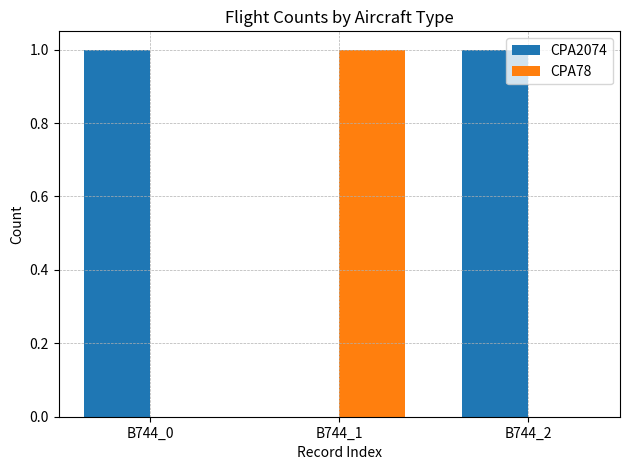

The CPA2074 series shows 1 at B744_2. True or false?

True